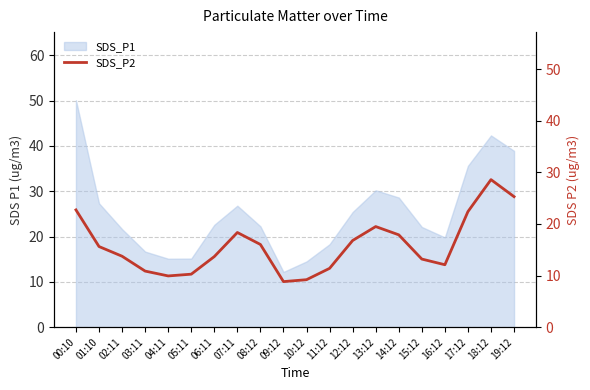

At which label does the data first exceed 15?

00:10